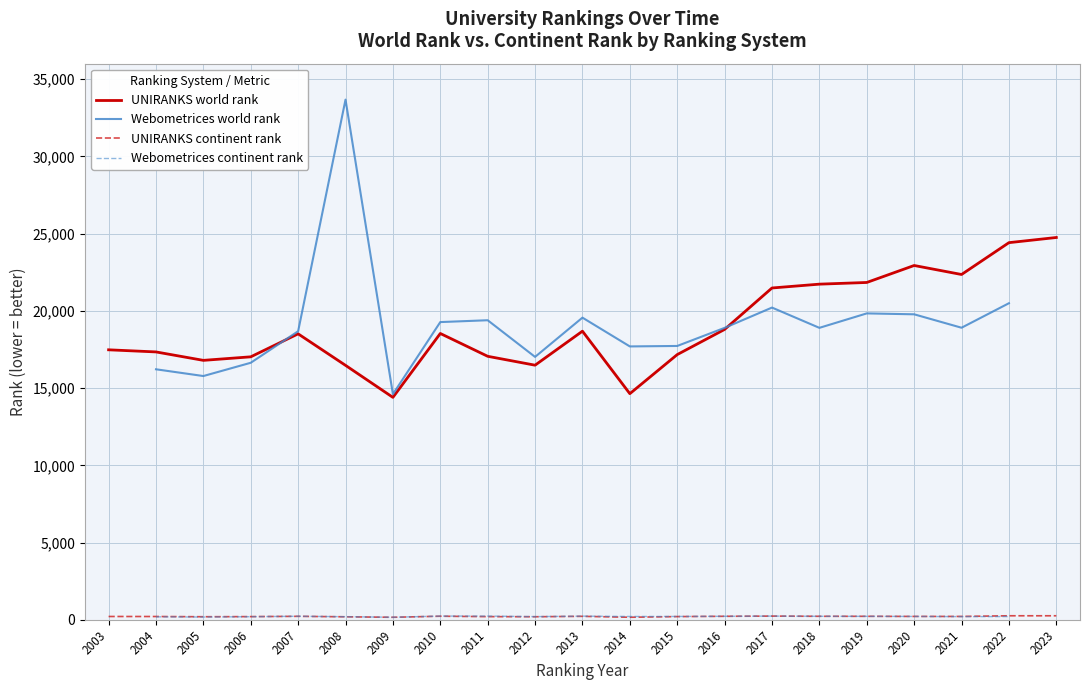

What is the value of the UNIRANKS continent rank point at the 18th from the left?

218